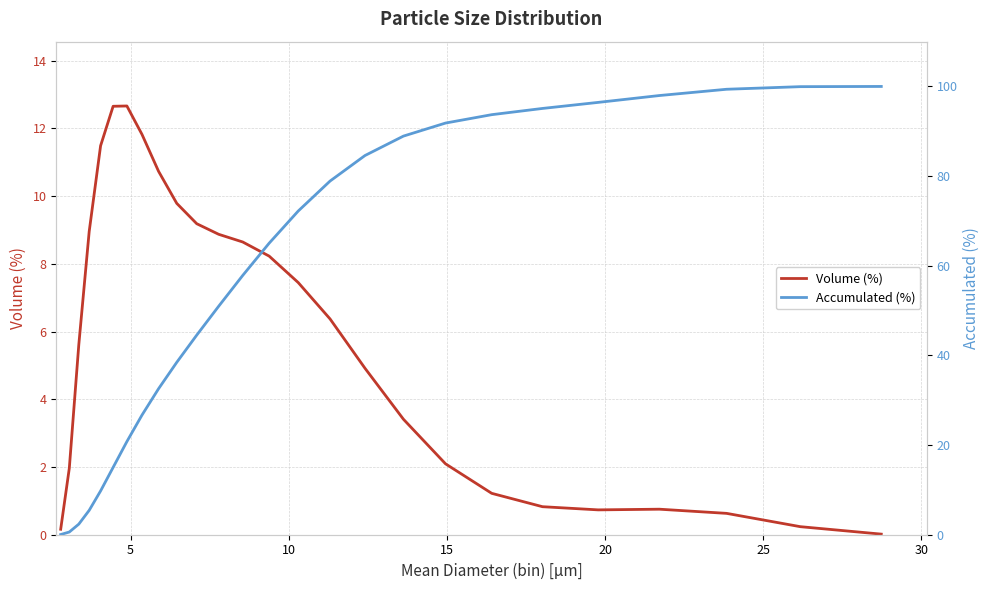

What is the maximum value for Accumulated (%)?

100.0